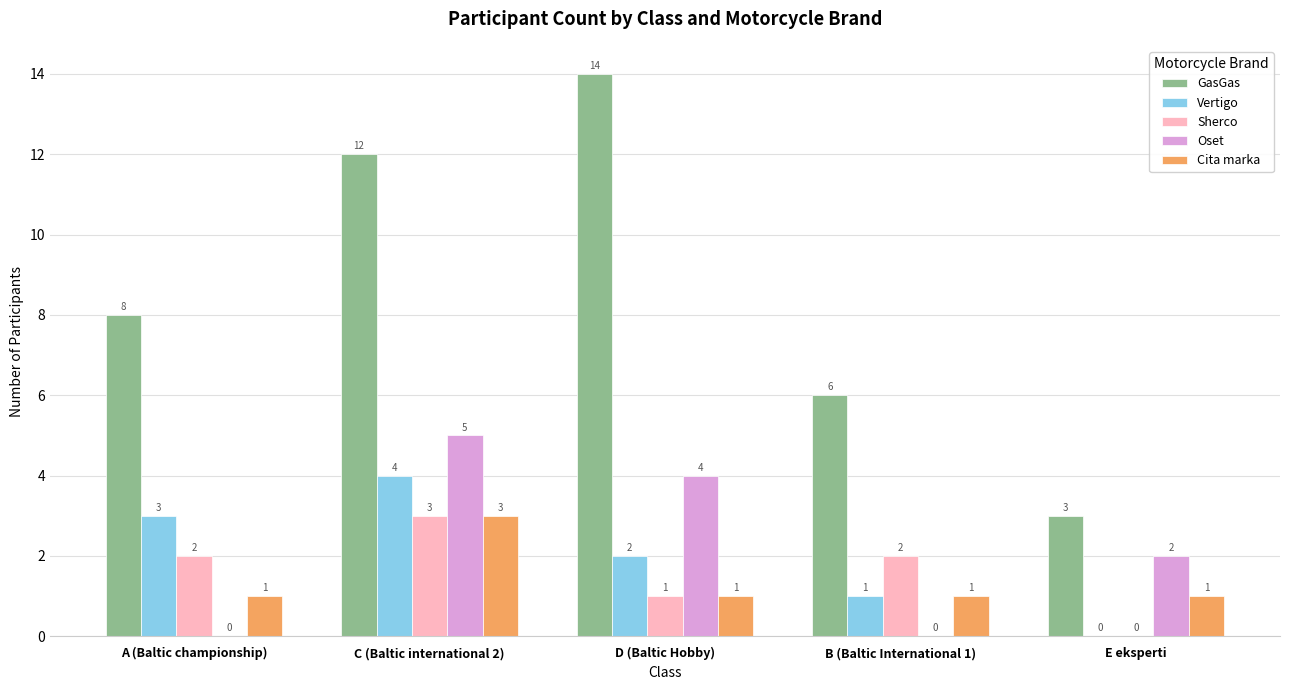

True or false: Vertigo has a value of 2 at D (Baltic Hobby).

True